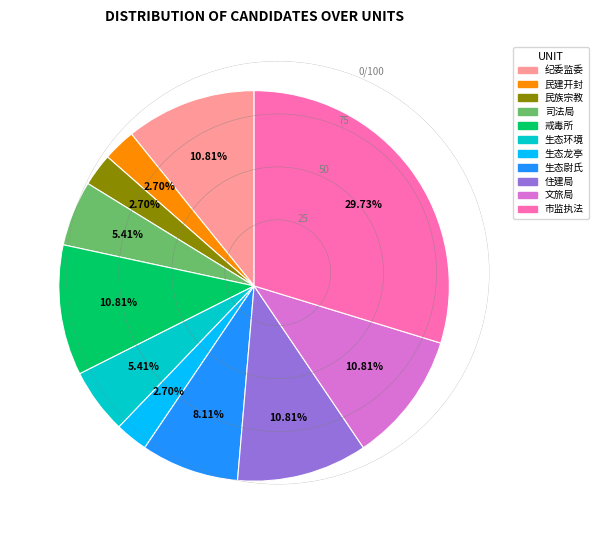

Do 市监执法 and 民族宗教 together represent more than half of the pie?

No